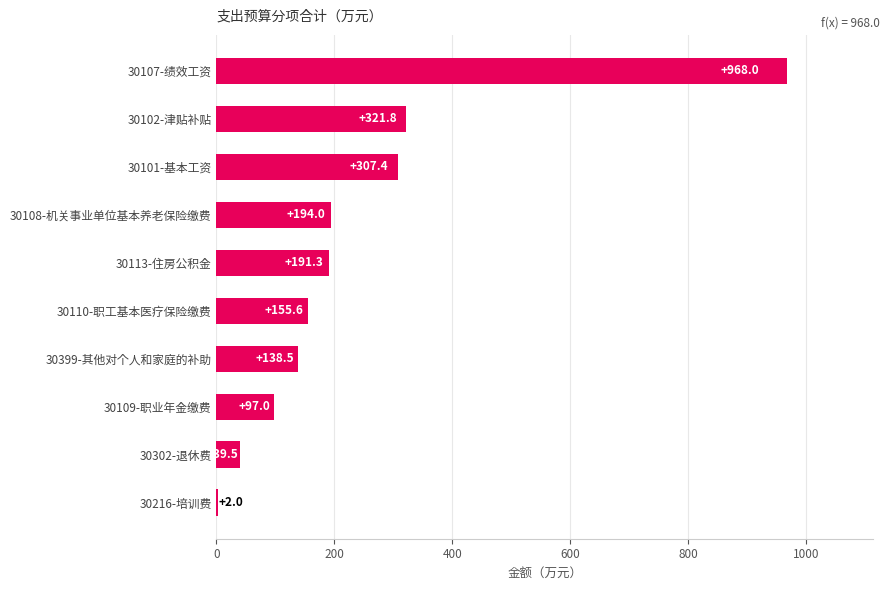

At which label is the value closest to 485?

30102-津贴补贴